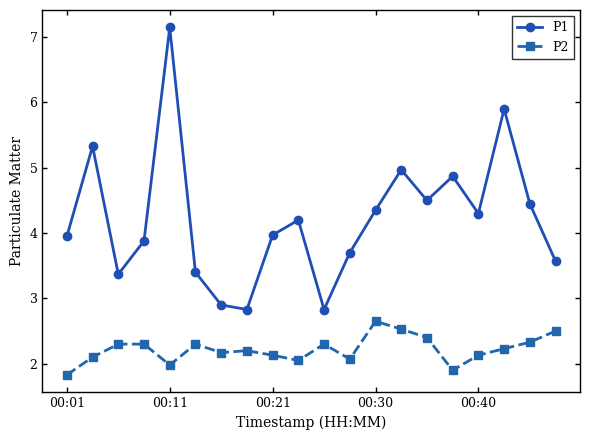

What is the maximum value shown in the chart?

7.2